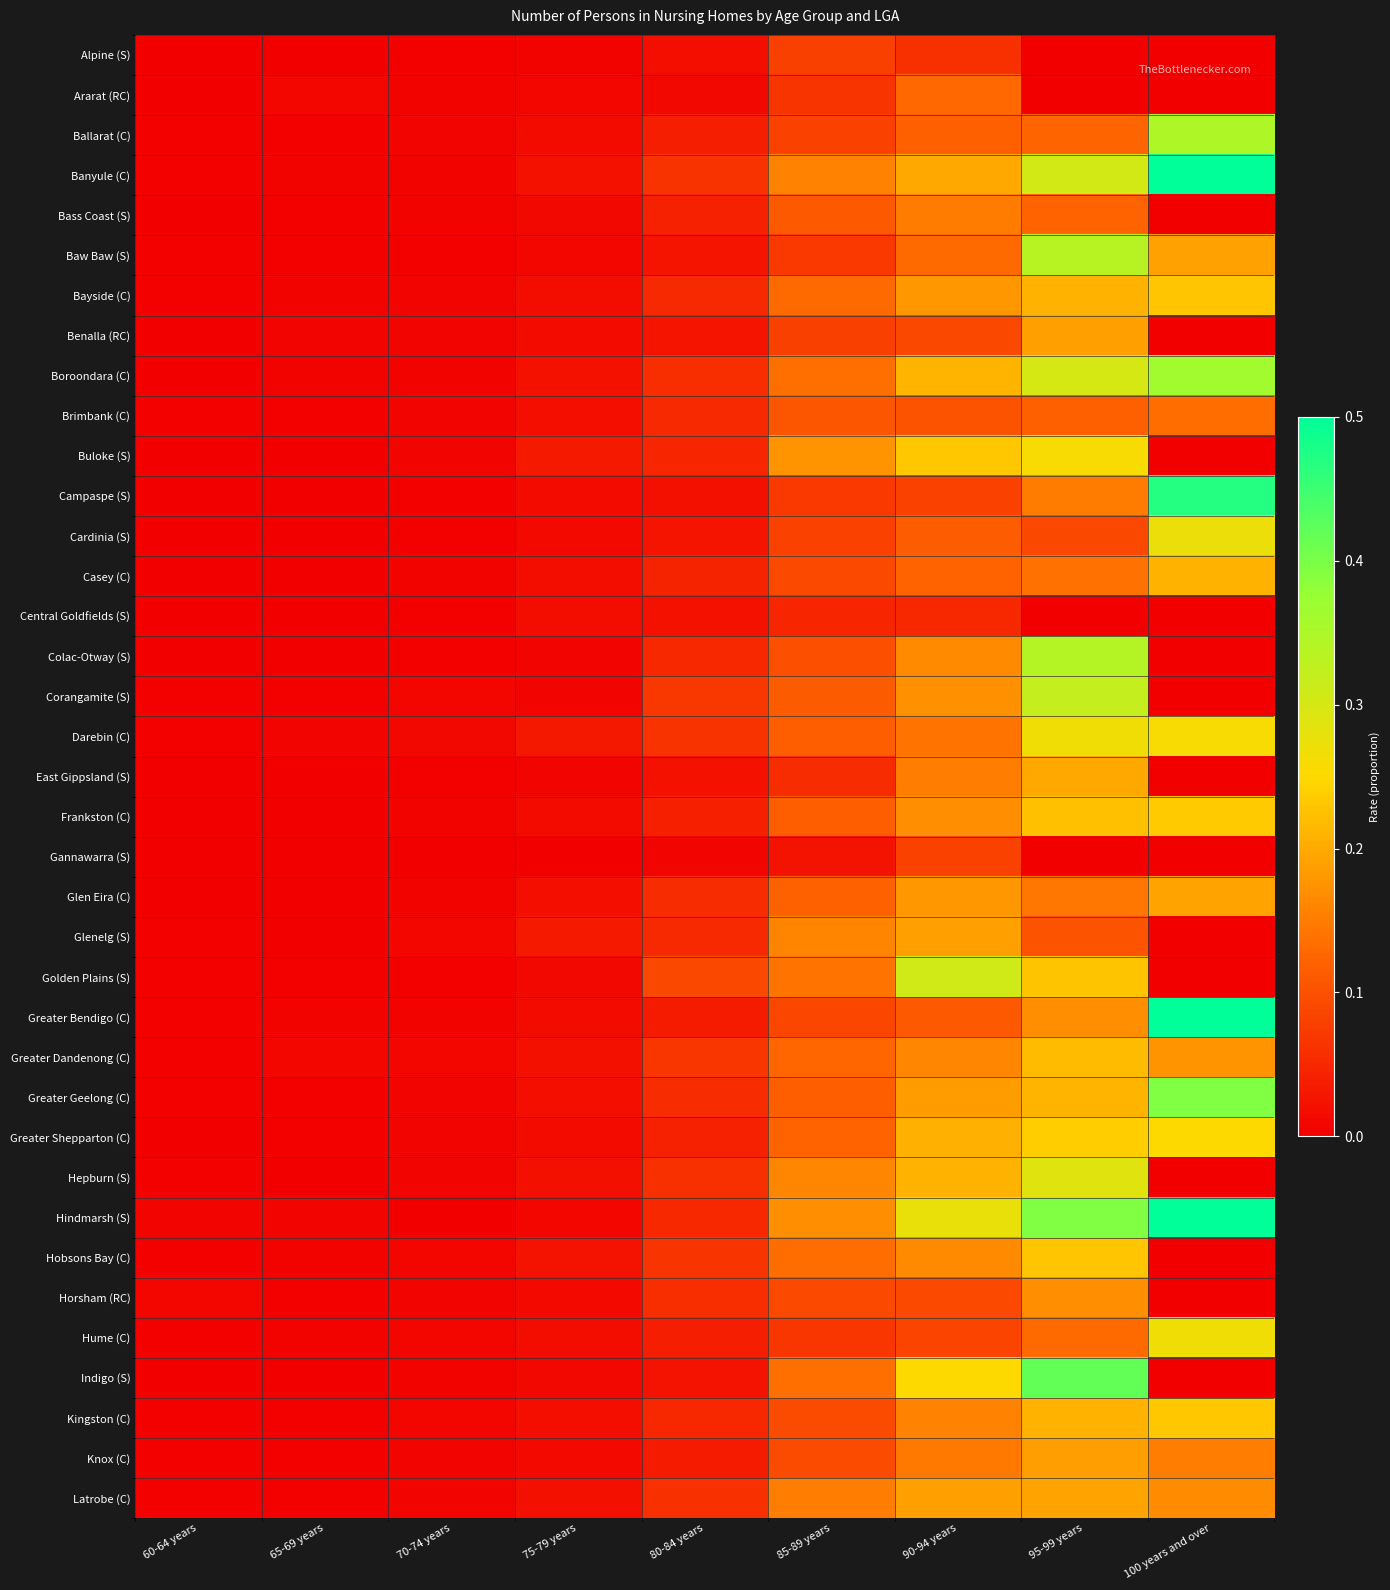

Which has a higher value, 60-64 years or 70-74 years?

70-74 years